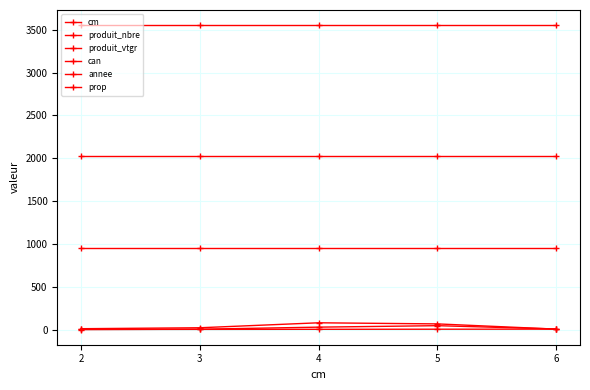

Does the chart have visible grid lines?

Yes